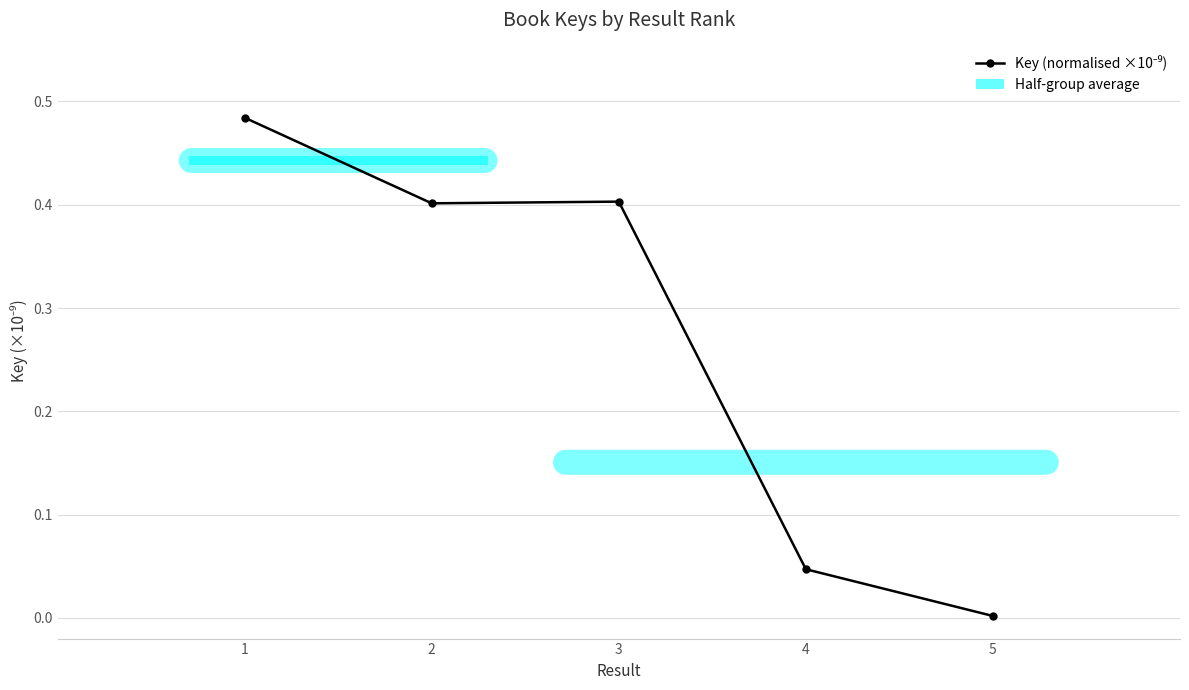

Are the bars grouped side by side (vs. stacked)?

No